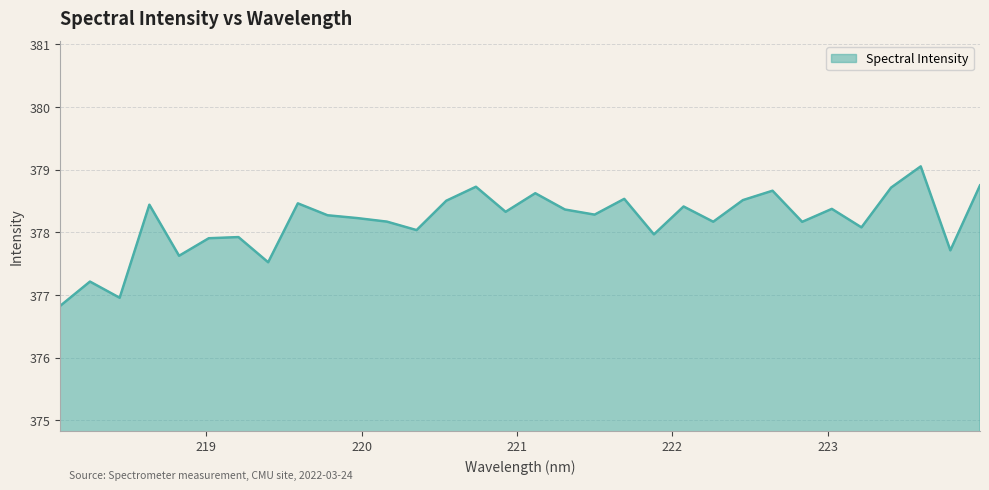

What is the difference between the maximum and minimum values?

2.2